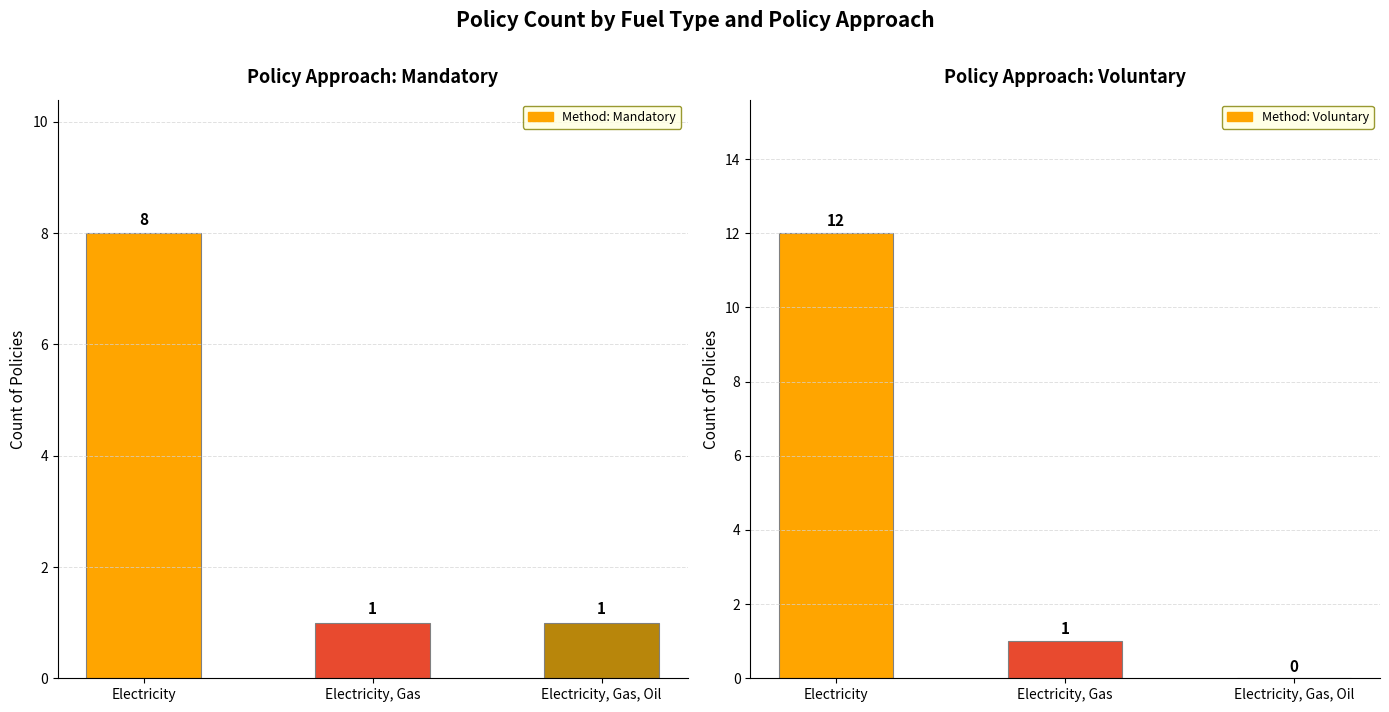

Where is Voluntary nearest to the value 6?

Electricity, Gas